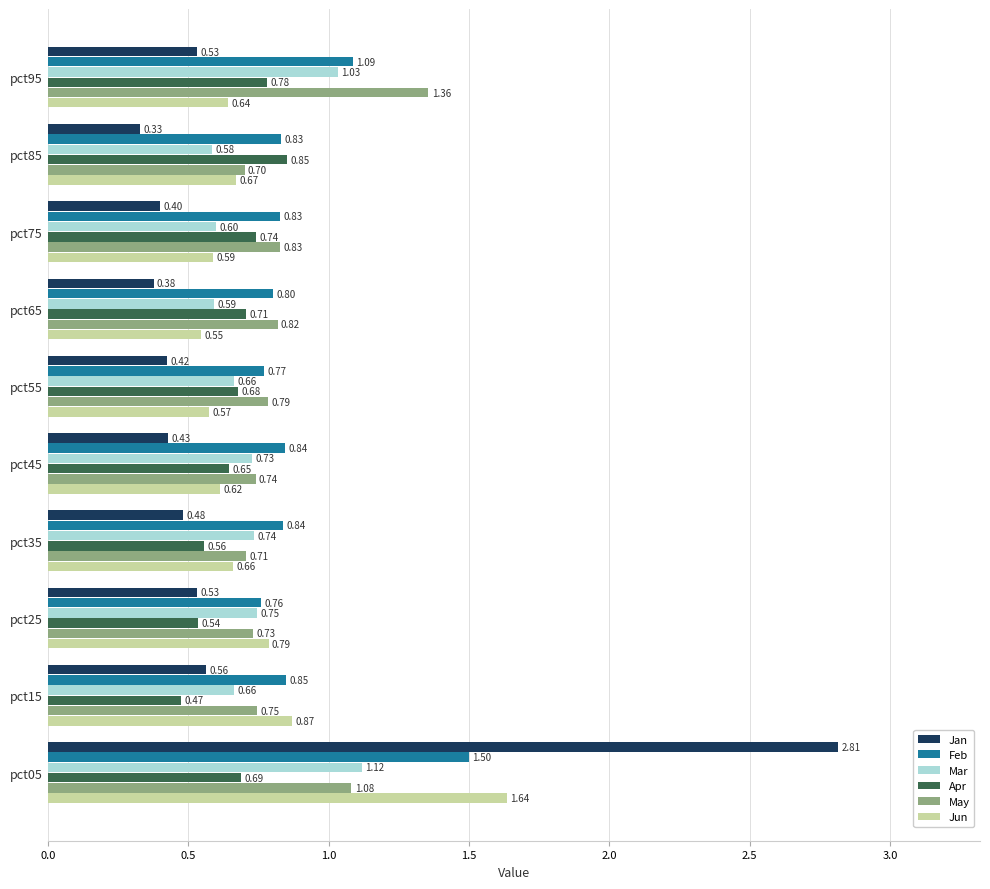

At pct15, list the series in order from smallest to largest.

Apr, Jan, Mar, May, Feb, Jun